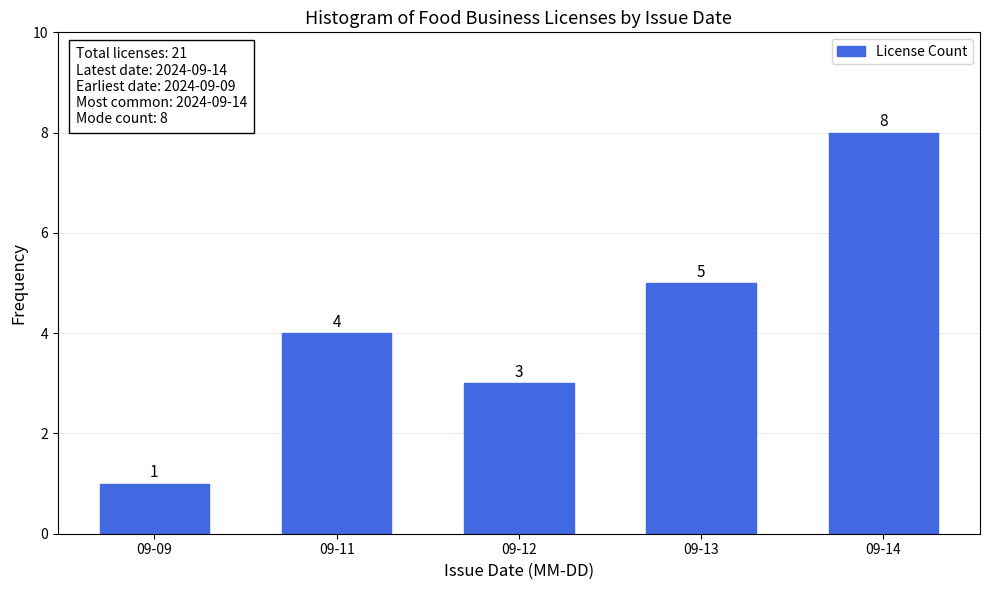

Reading right to left, list all the values displayed in this chart.

09-14=8	09-13=5	09-12=3	09-11=4	09-09=1